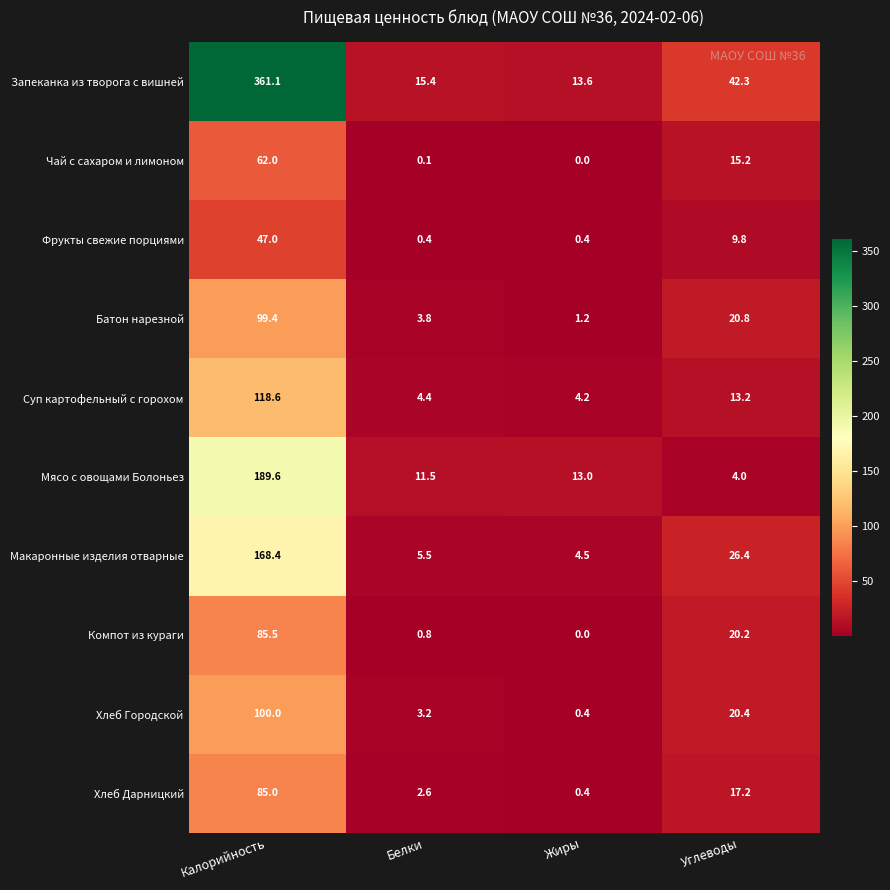

Which series has the largest total across all categories?

Запеканка из творога с вишней